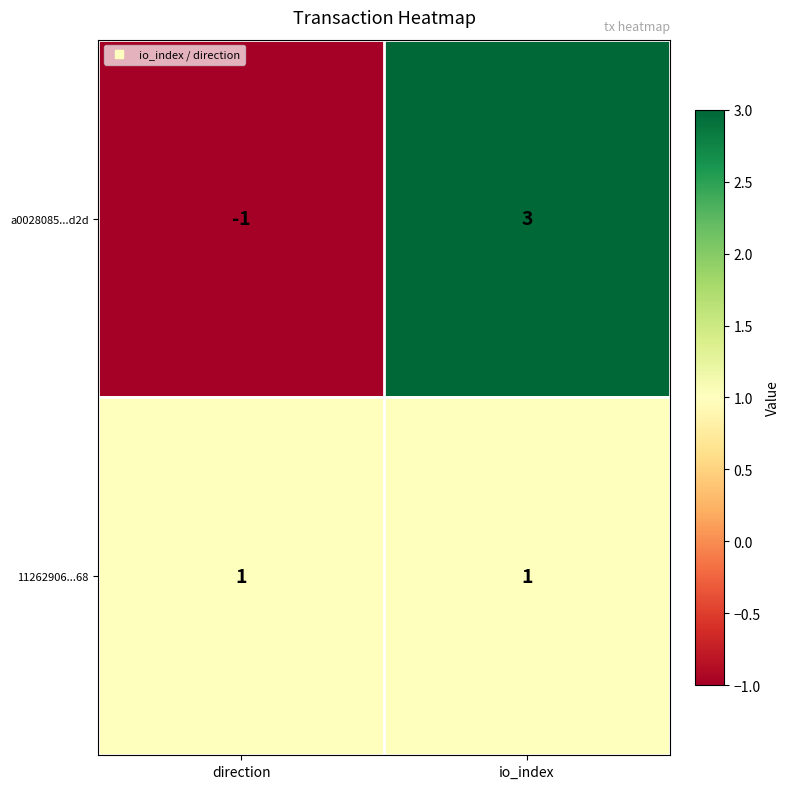

At which category is the sum across all series the highest?

io_index